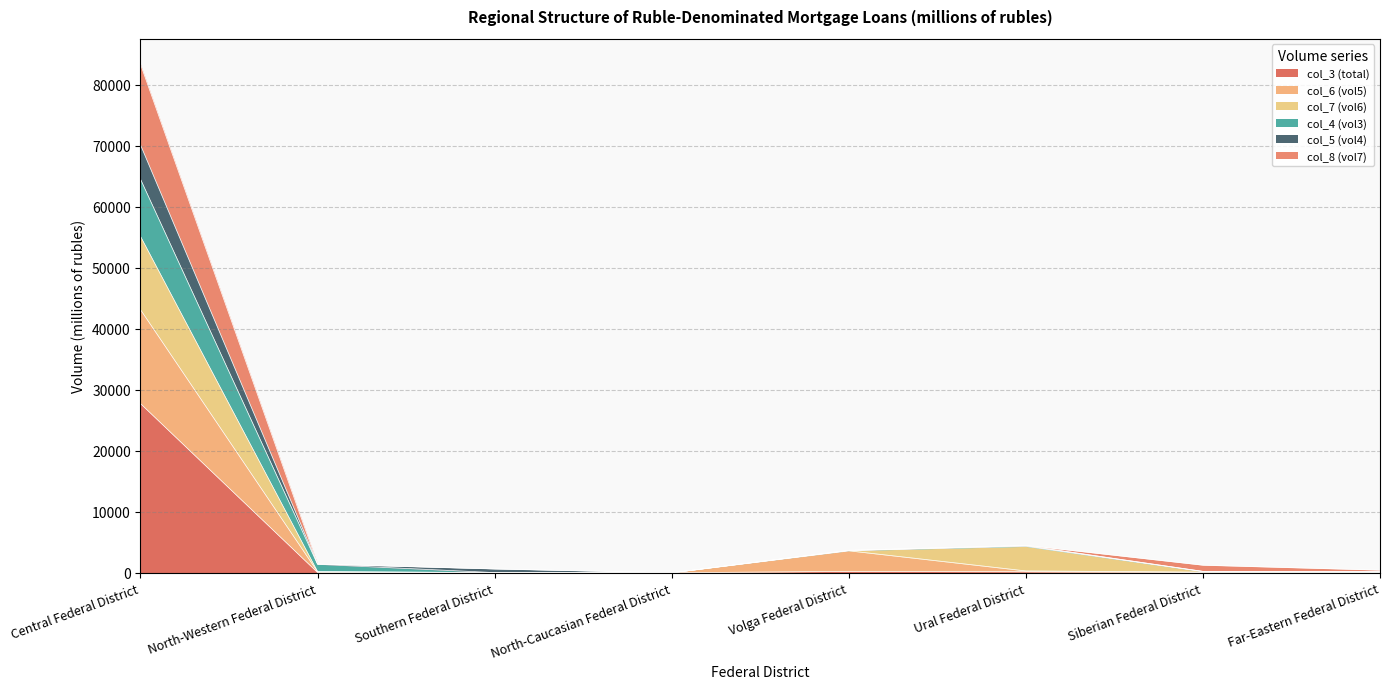

What is the label of the 5th point from the right?

North-Caucasian Federal District